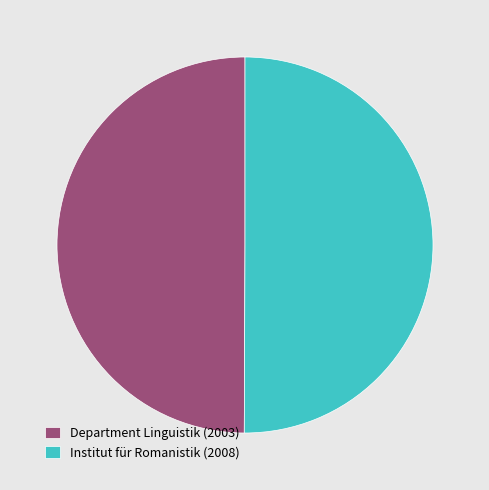

True or false: Institut für Romanistik (2008) accounts for 50% of the total.

True